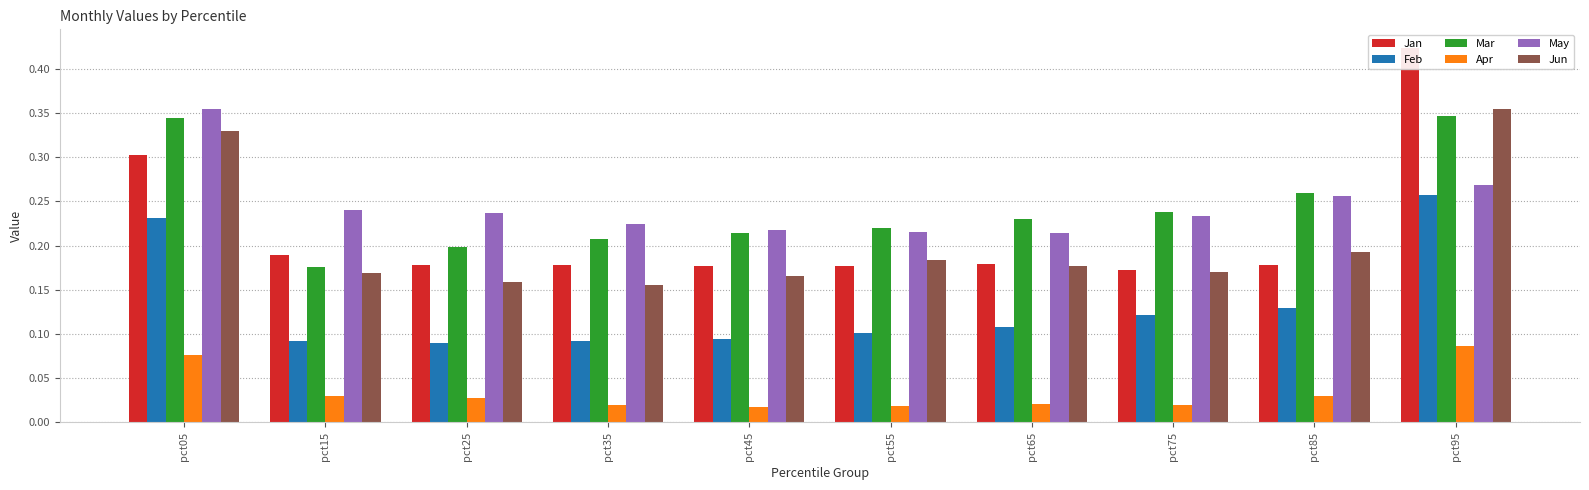

What is the sum of all May values?

2.5